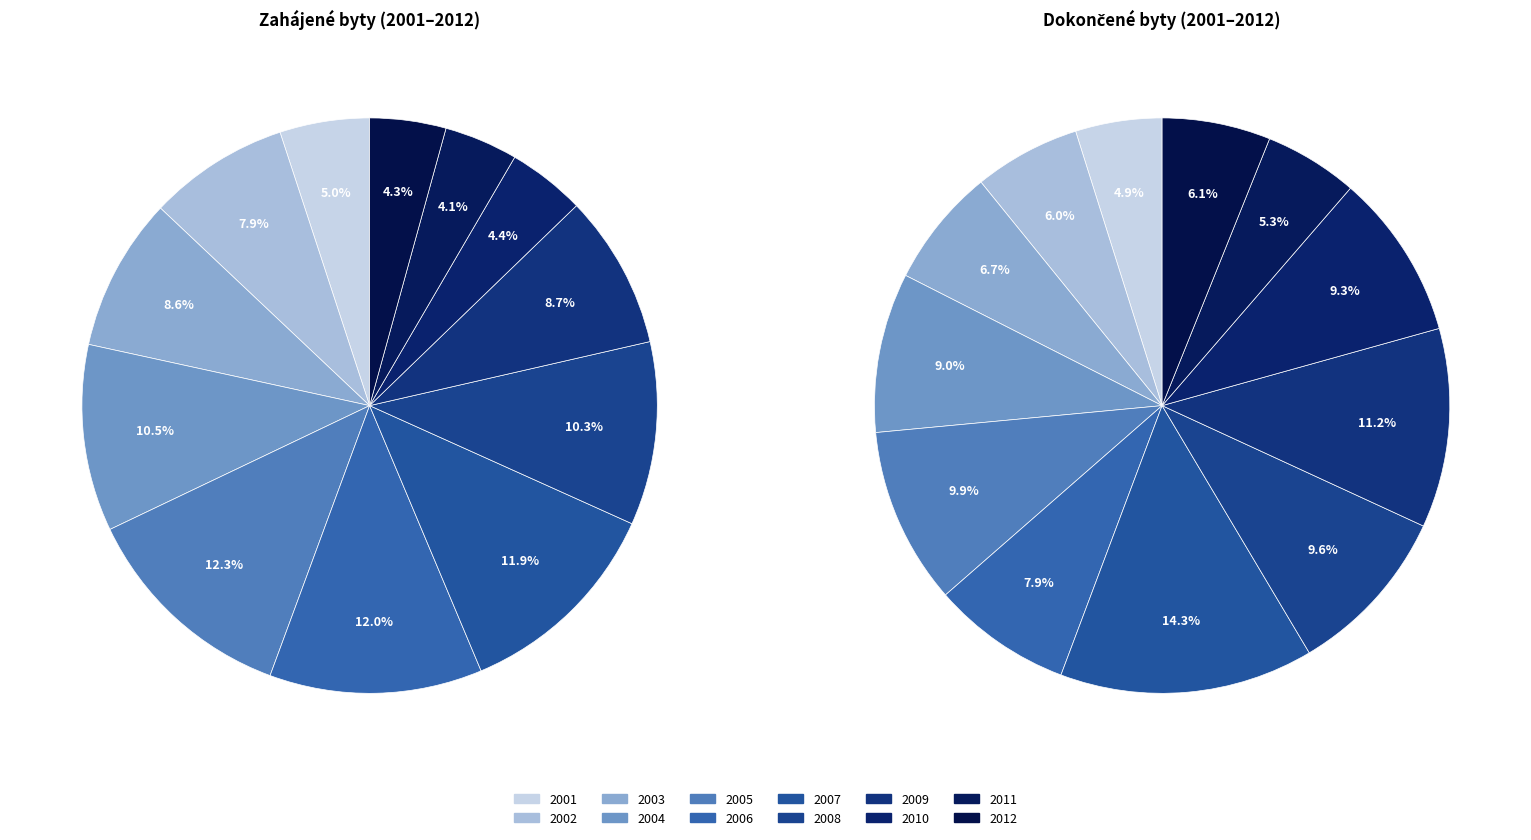

Is the sum of 2012 and 2008 greater than half?

No